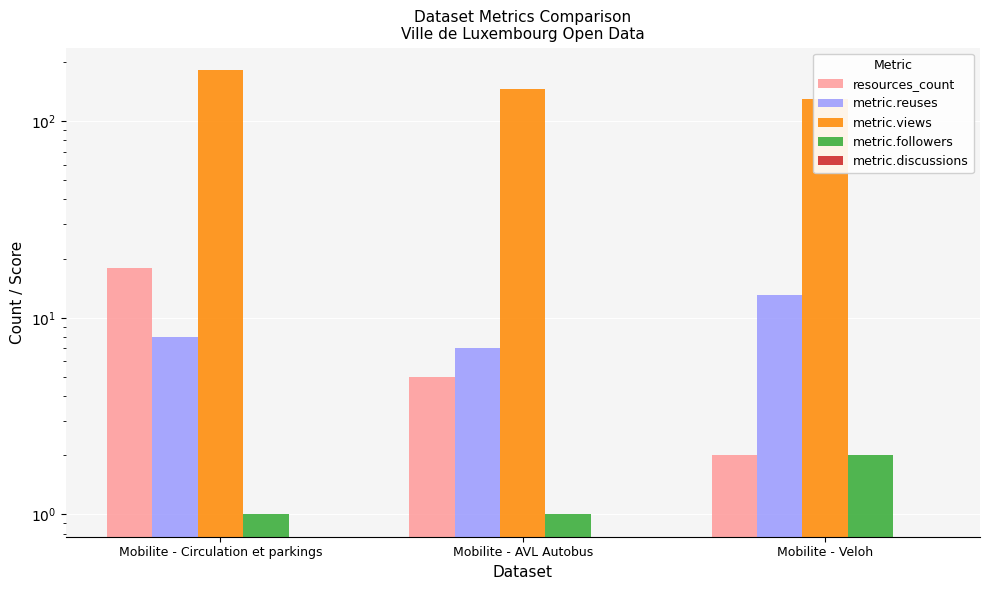

What is the value of the metric.reuses bar at the 1st from the left?

8